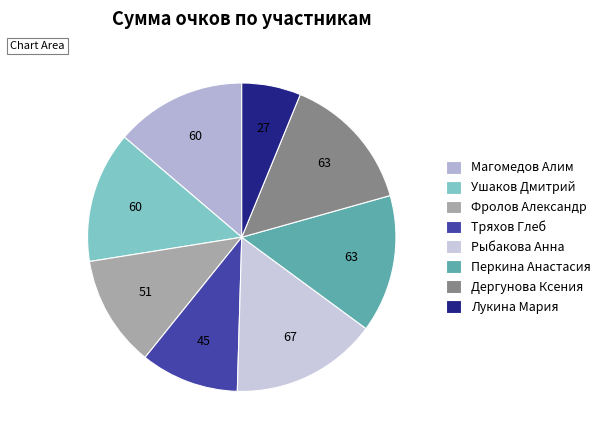

What is the largest slice in the pie chart?

Рыбакова Анна